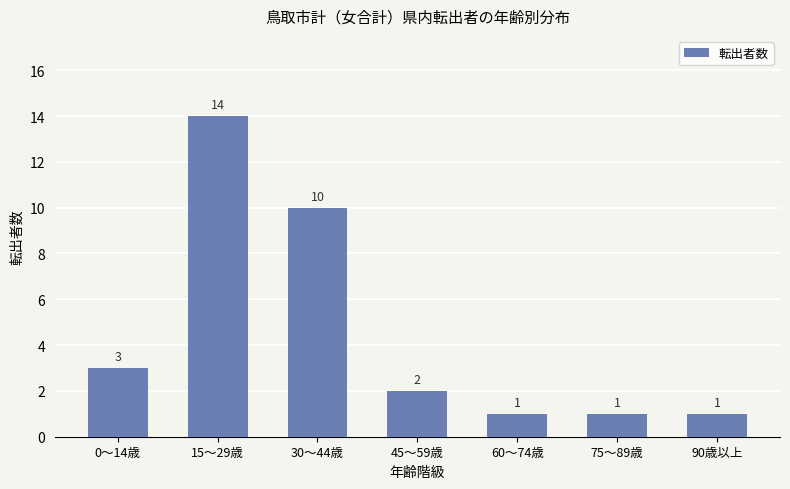

What is the label of the 1st bar from the right?

90歳以上